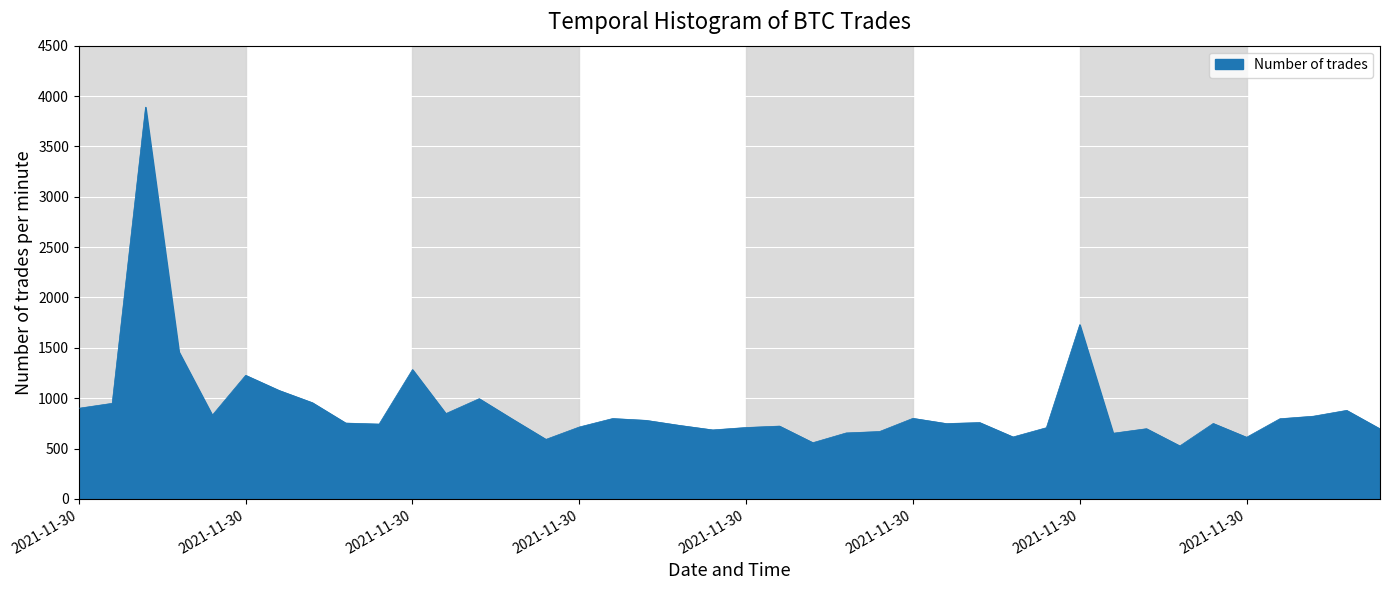

What is the maximum value shown in the chart?

3890